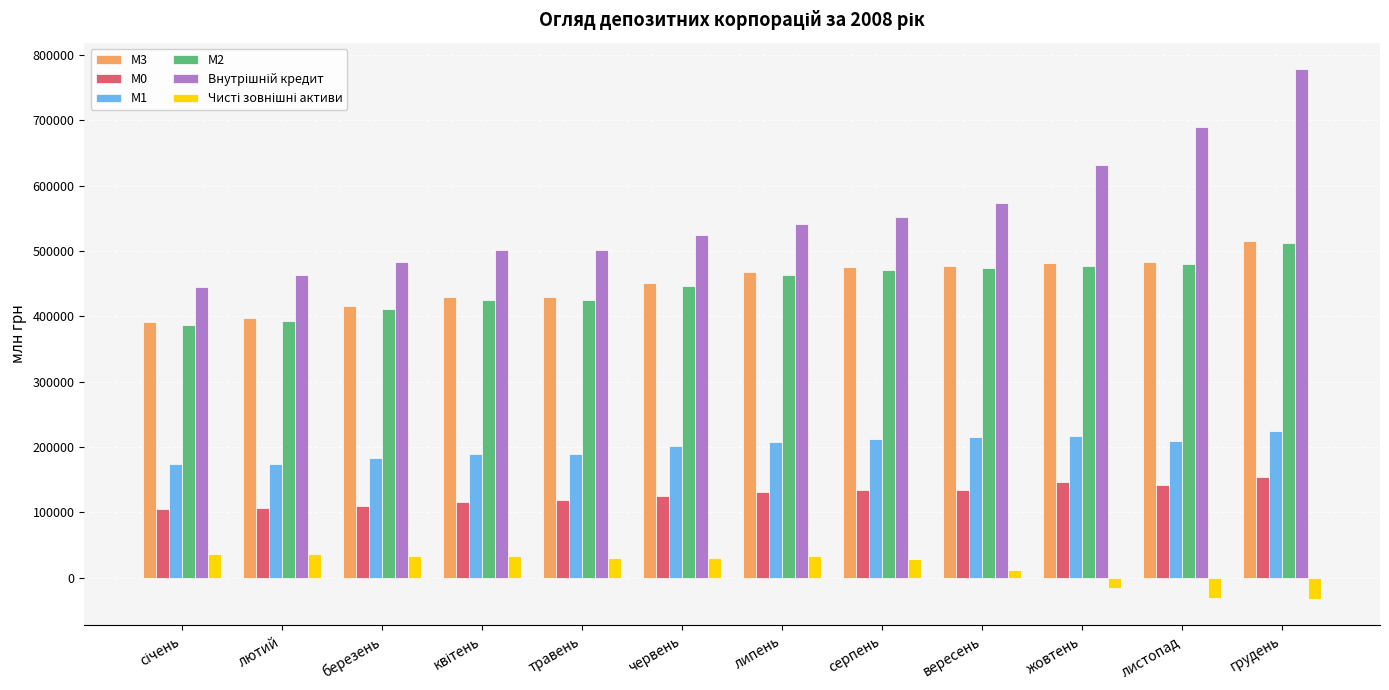

How many values in the M0 series are below 130923?

6